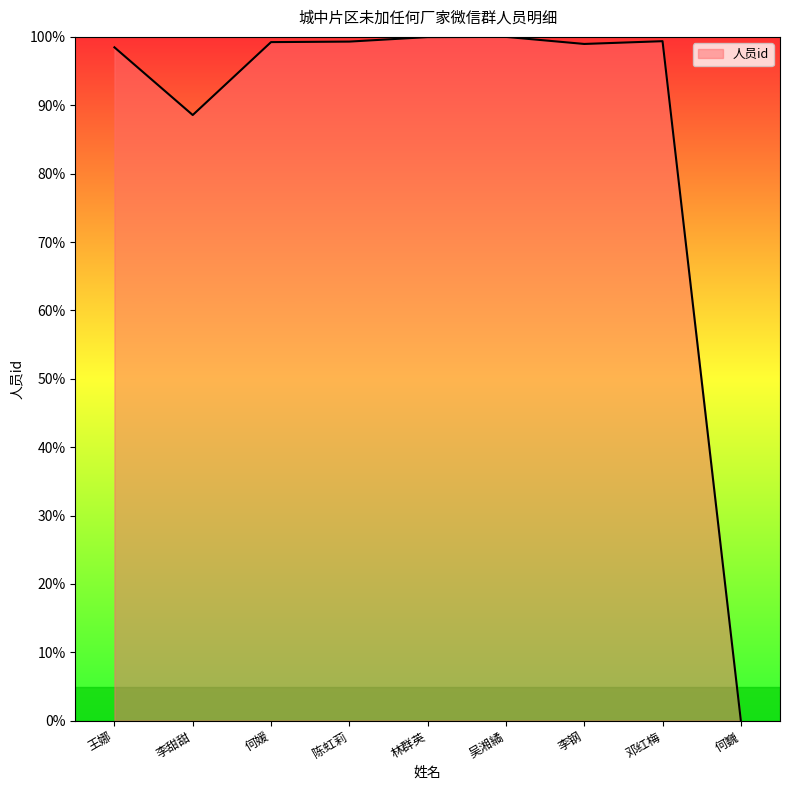

Which category has the lowest value across all series?

何巍